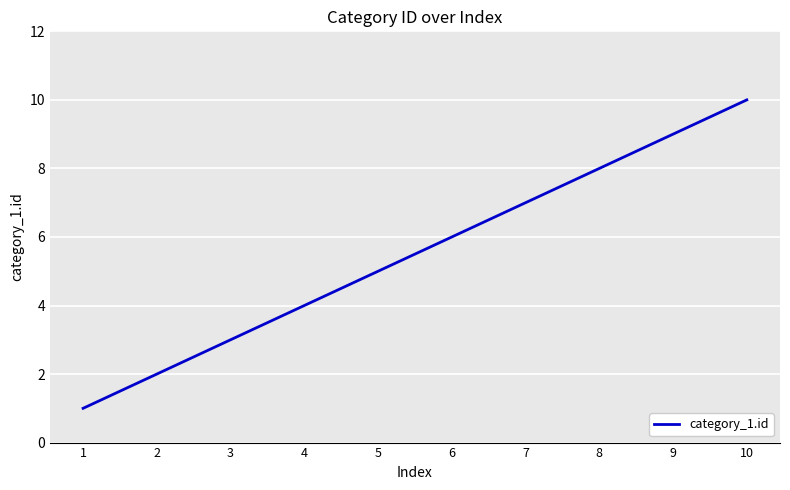

The chart shows a value of 10 at 10. True or false?

True